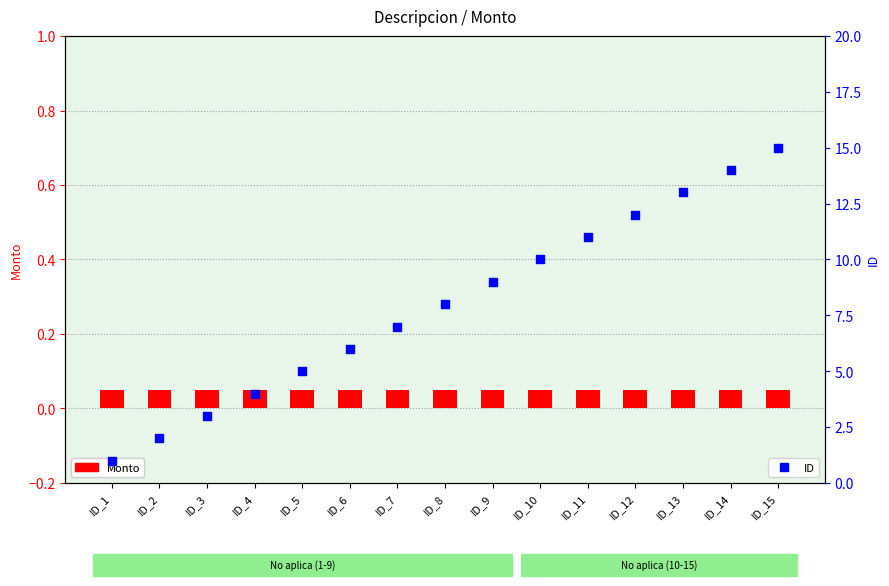

Which series contains the lowest Y value?

Monto